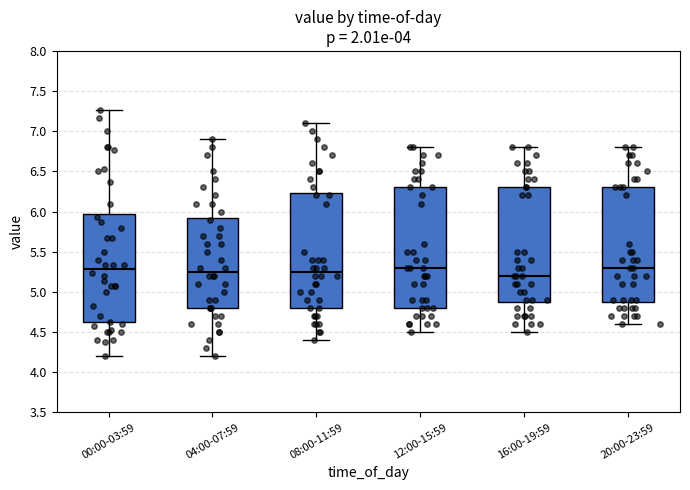

Which box is the tallest, from its lower edge to its upper edge?

12:00-15:59